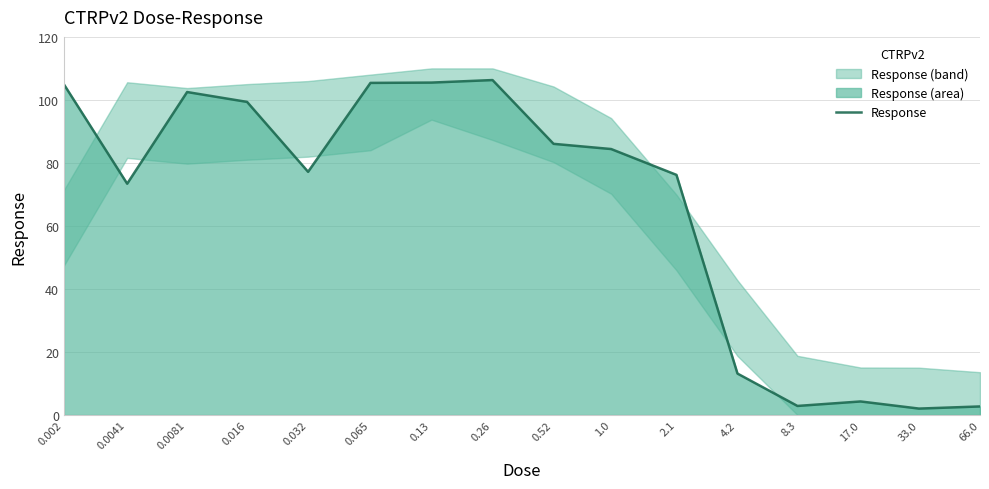

True or false: the data has more than 2 interior local peaks.

True